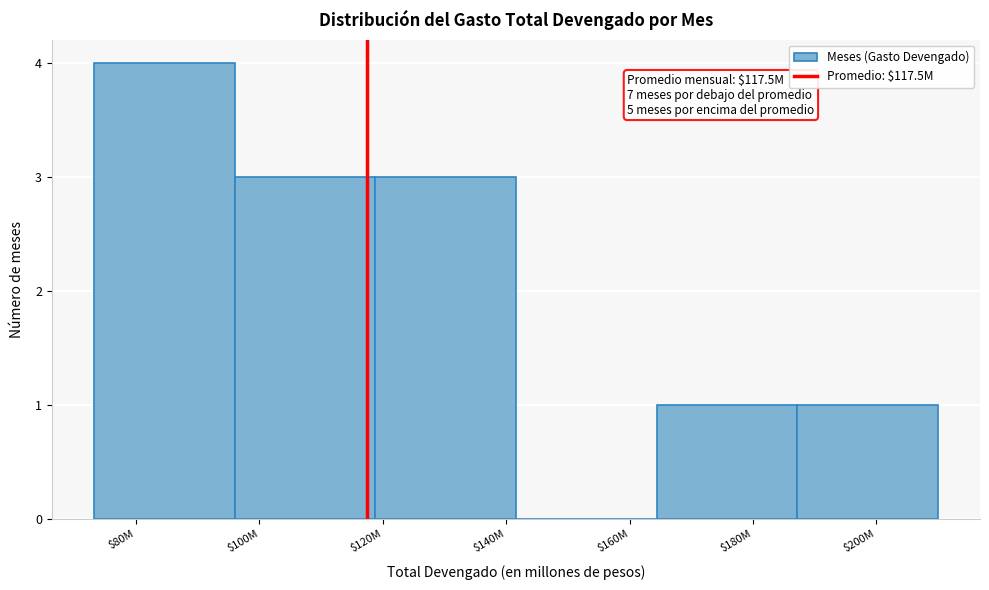

What is the sum of all values?

12